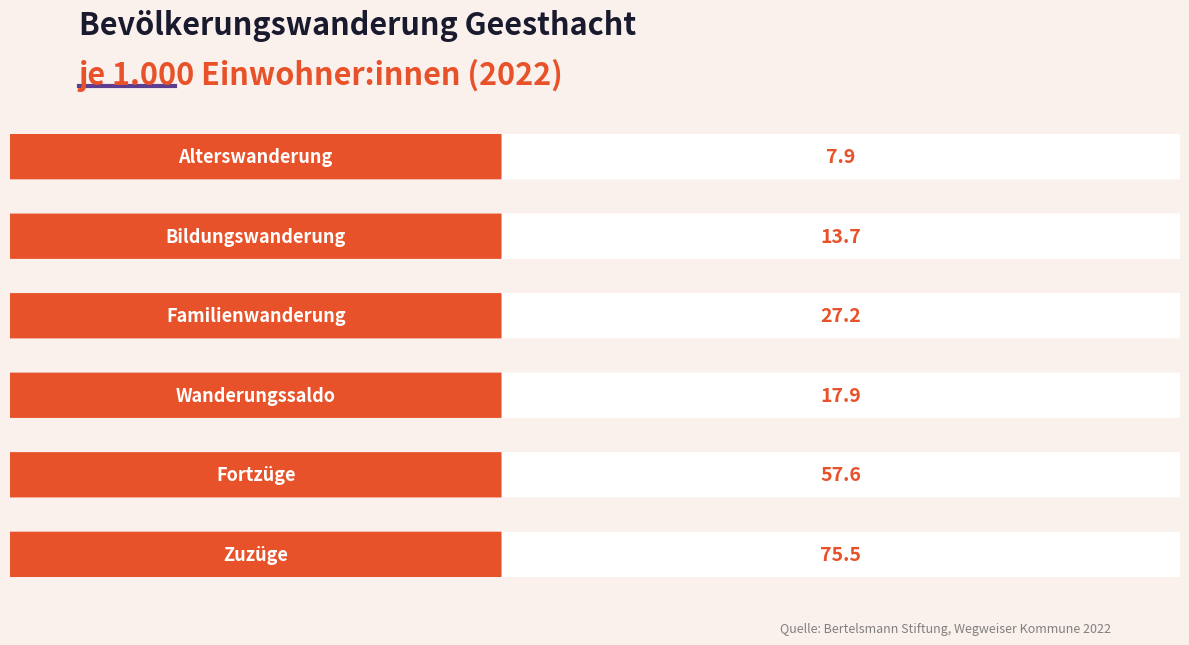

How many bars are there in each group?

6